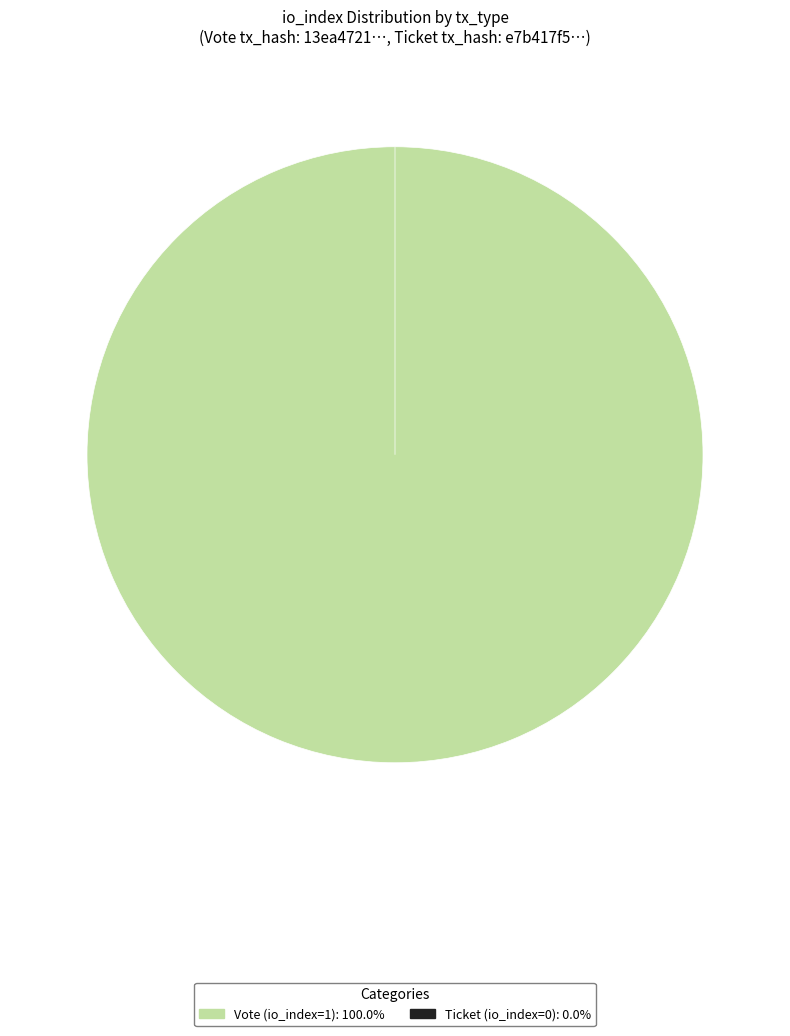

Count the number of slices in the pie.

2